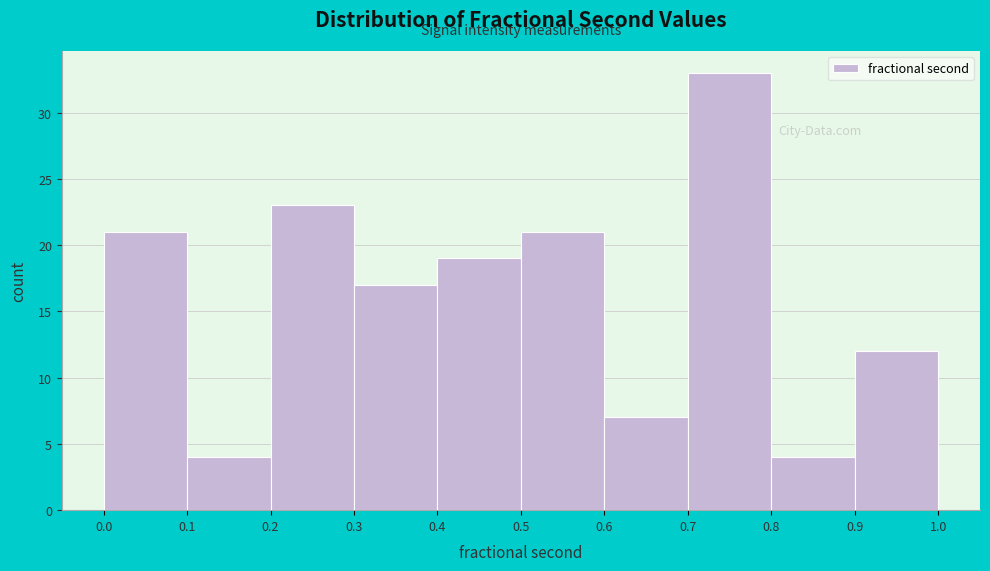

Reading left to right, transcribe this chart: for each bar, give the range it covers on the x-axis and its height. The values are not printed on the chart, so give them approximately, as read against the axis.

0.0 to 0.1: 21
0.1 to 0.2: 4
0.2 to 0.3: 23
0.3 to 0.4: 17
0.4 to 0.5: 19
0.5 to 0.6: 21
0.6 to 0.7: 7
0.7 to 0.8: 33
0.8 to 0.9: 4
0.9 to 1.0: 12